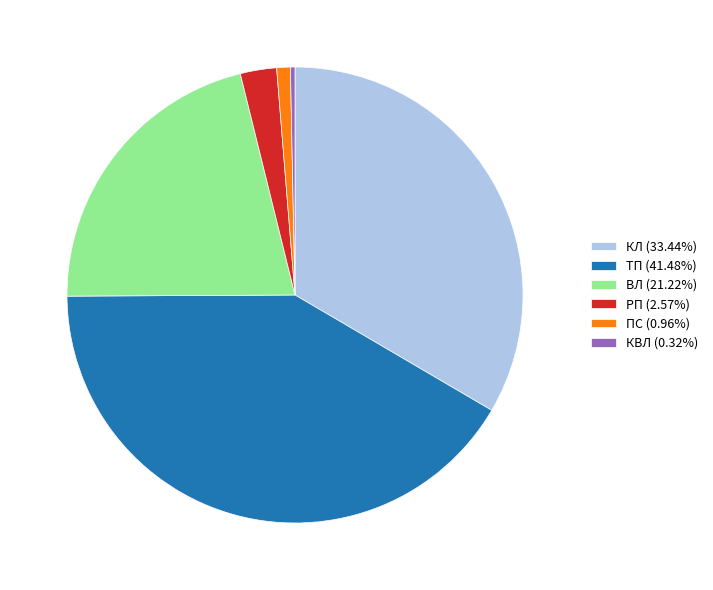

Do КВЛ (0.32%) and ВЛ (21.22%) together represent more than half of the pie?

No